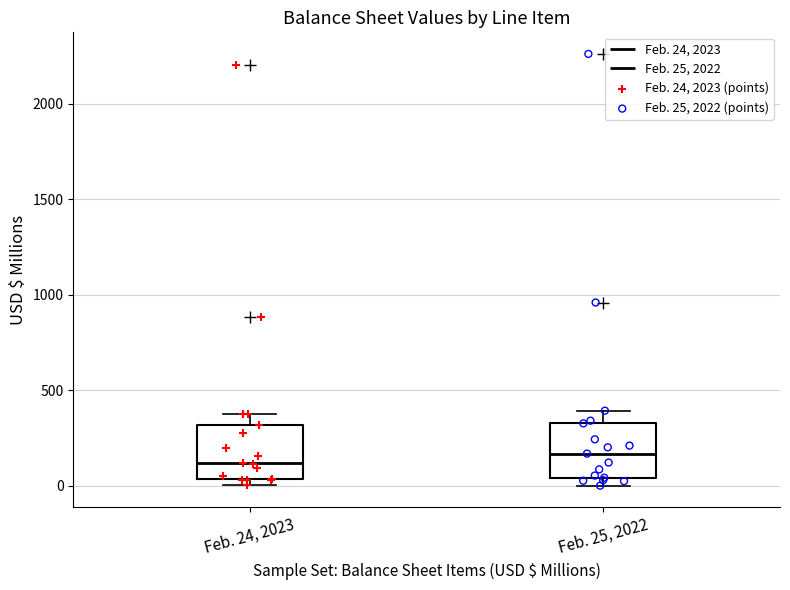

Reading left to right, transcribe this box plot: for each box, give where its median line is, the range the box spans, and where its two whiskers end, as read against the y-axis. The values are not printed on the chart, so give them approximately, as read against the axis.

Feb. 24, 2023: median 100, box 50 to 300, whiskers 0 to 400
Feb. 25, 2022: median 150, box 50 to 350, whiskers 0 to 400